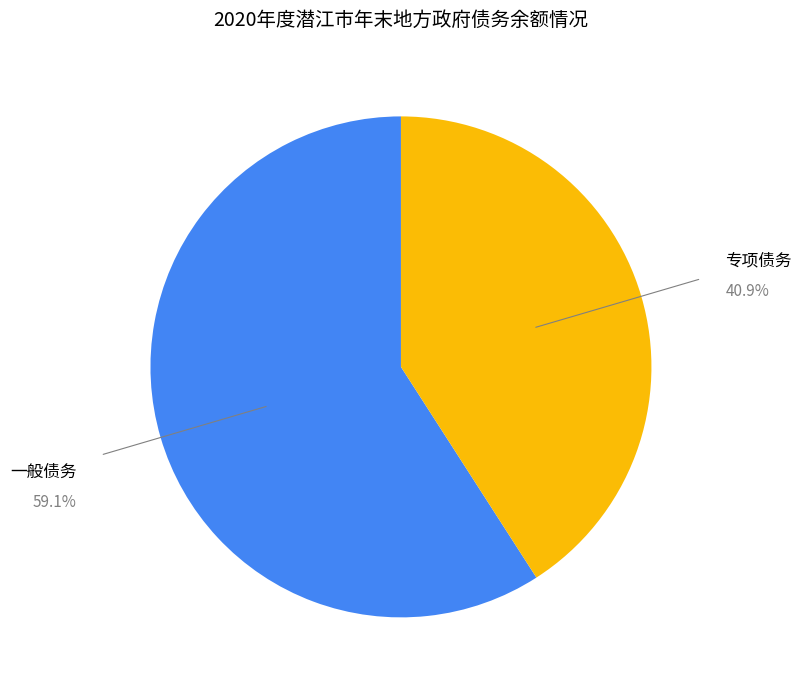

To the nearest percent, what percentage of the pie is 一般债务?

59%